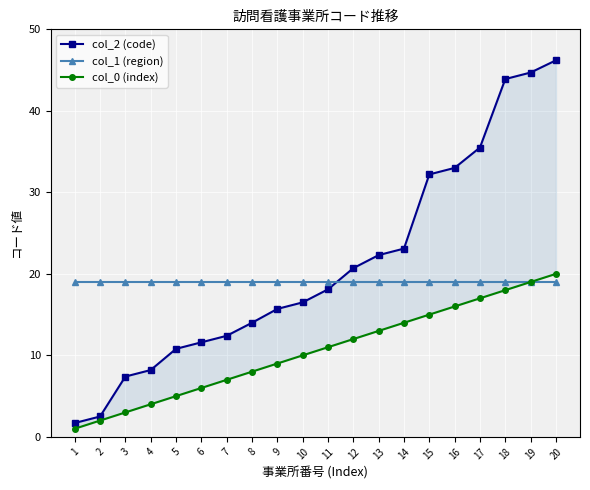

True or false: col_0 (index) and col_2 (code) cross at least once.

False